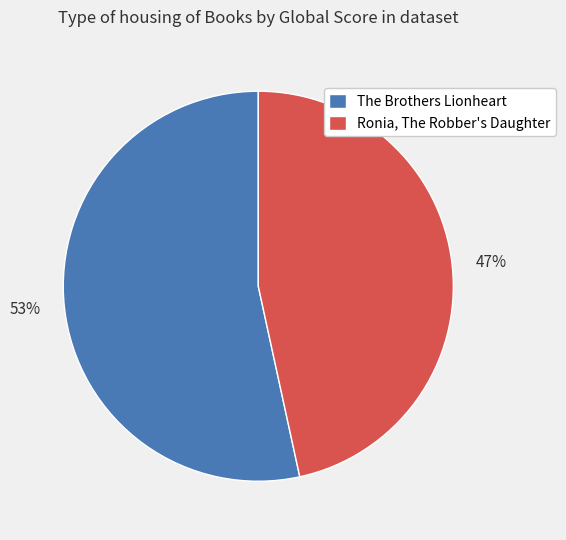

Does The Brothers Lionheart account for over 50% of the chart?

Yes